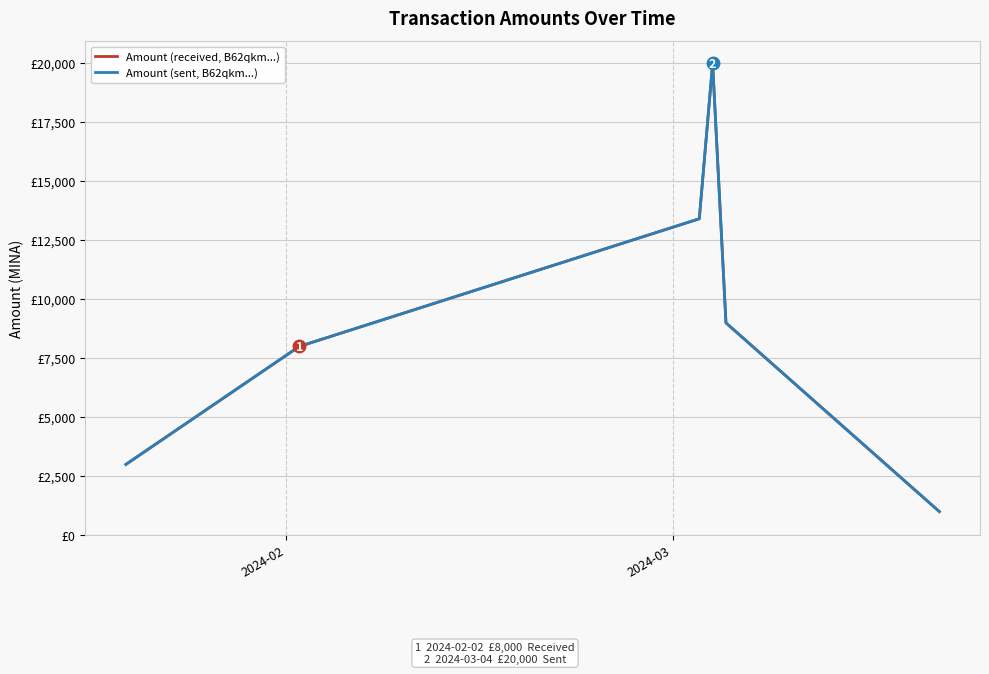

How many Amount (received, B62qkm...) values are between 3000 and 13414?

4